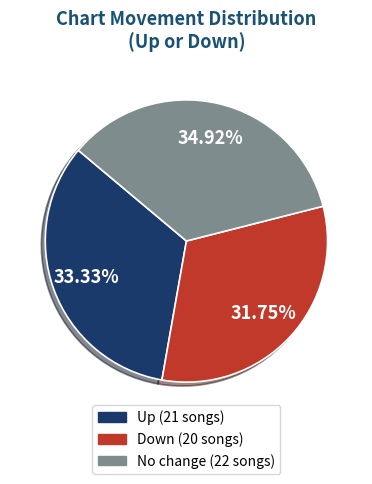

Does any single category account for the majority?

No